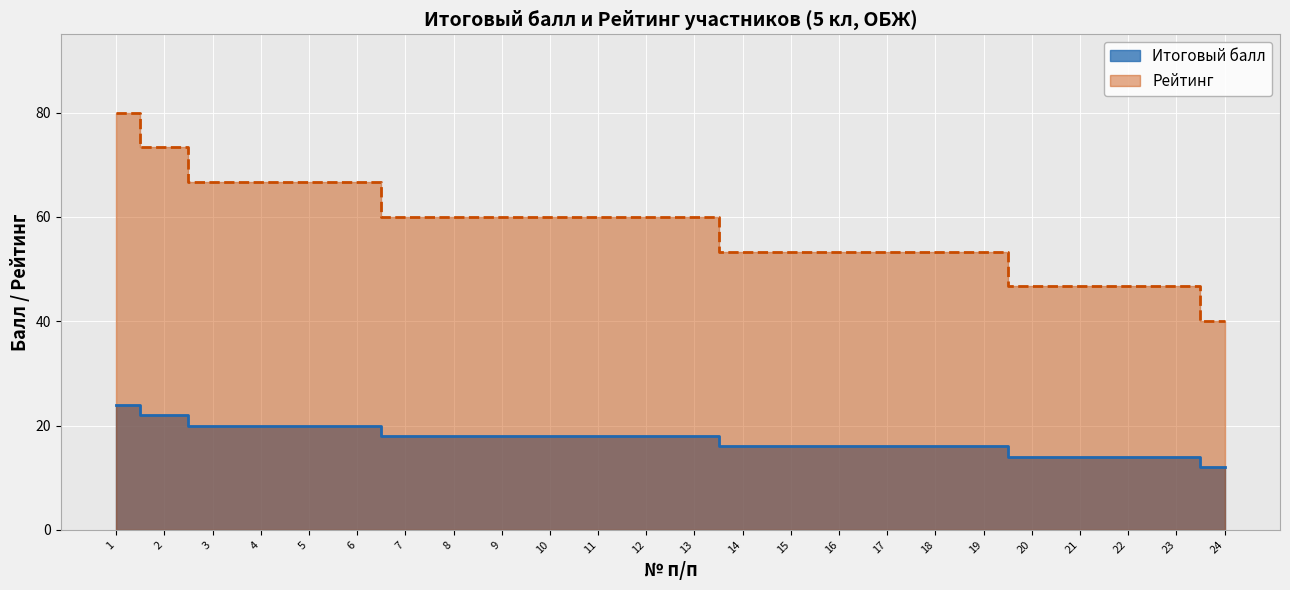

Which series has the largest range (max minus min)?

Рейтинг